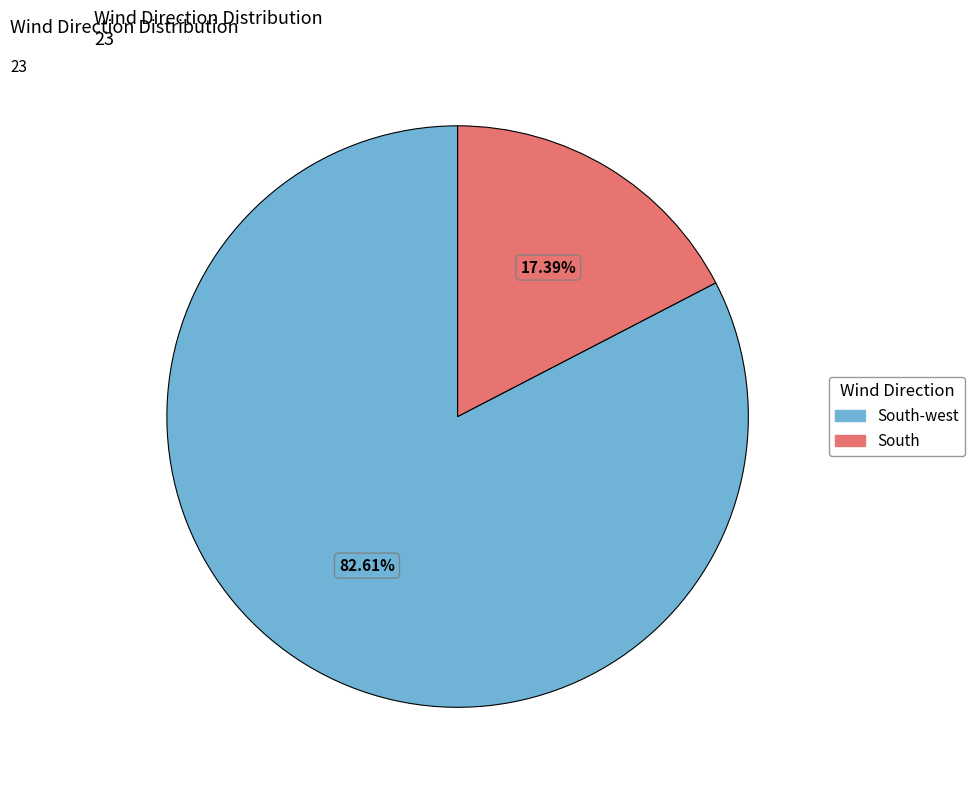

True or false: South accounts for 1% of the total.

False